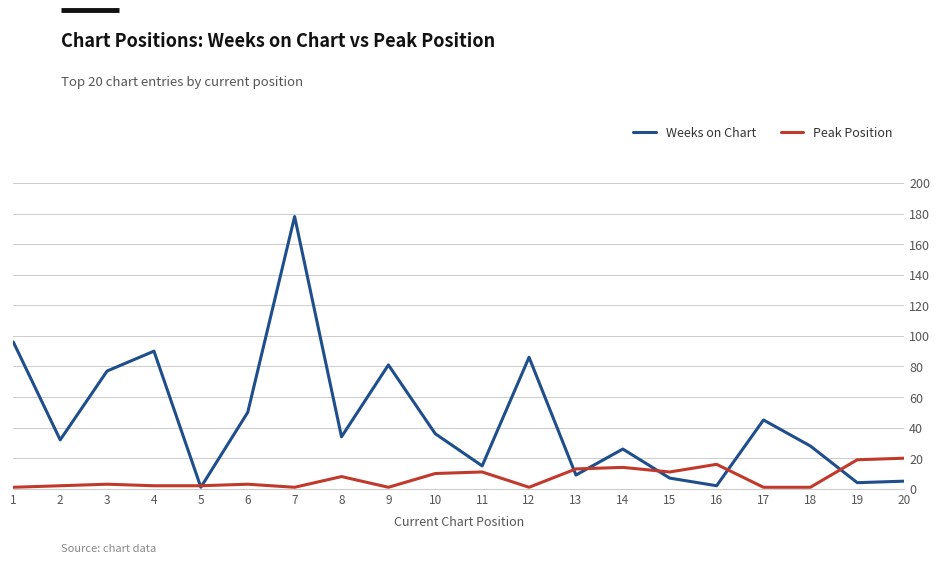

Rank the series by their maximum value, from lowest to highest.

Peak Position, Weeks on Chart